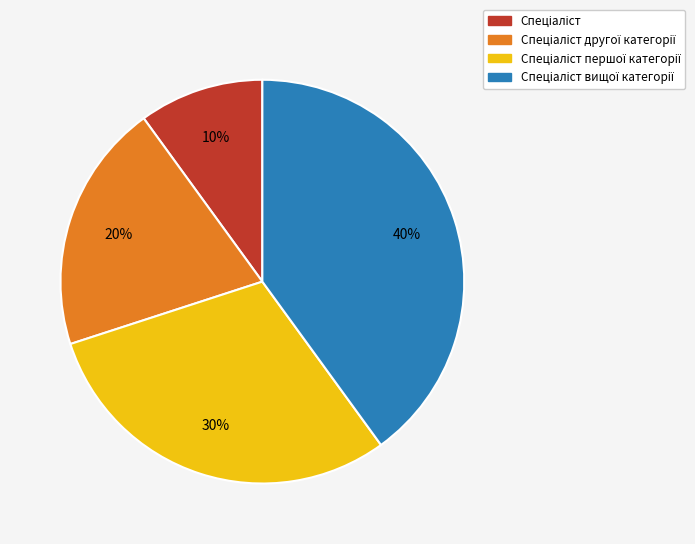

How many segments does this pie chart have?

4